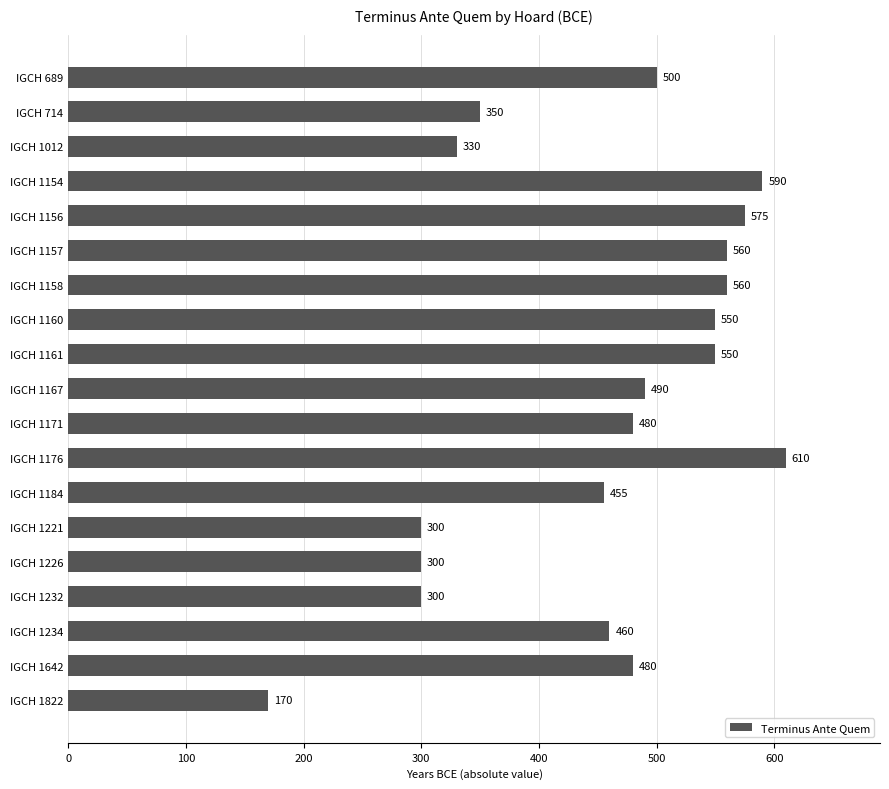

What is the change in value from IGCH 689 to IGCH 1234?

-40